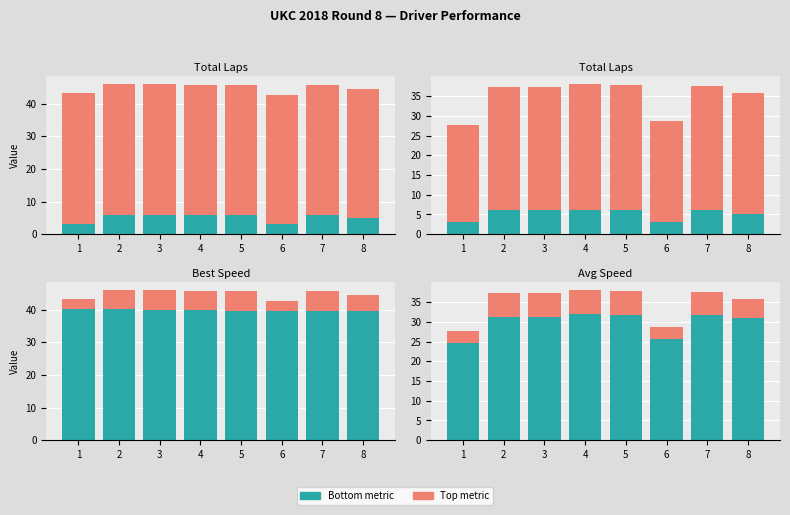

The Bottom metric series shows 16.5 at 2. True or false?

False